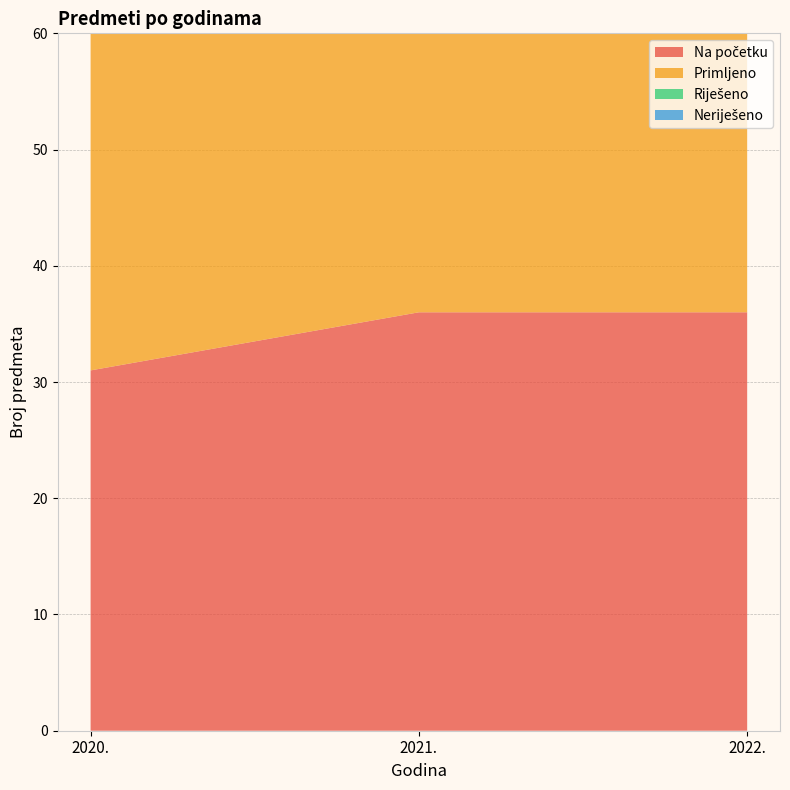

Reading left to right, list all the values displayed in this chart.

Na početku: 31	36	36
Primljeno: 47	46	35
Riješeno: 42	46	27
Neriješeno: 36	36	44